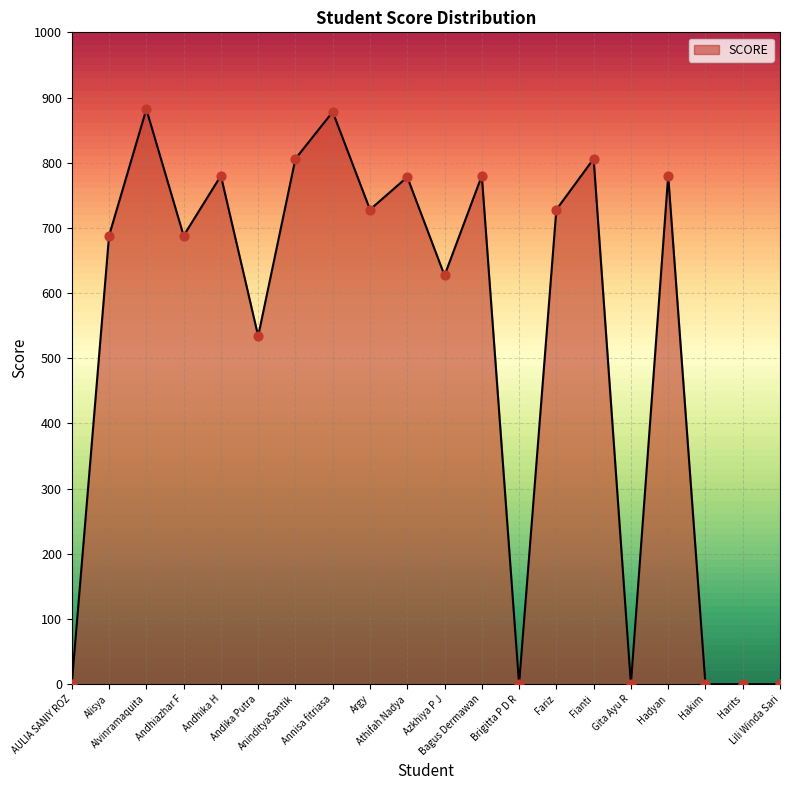

Which has a higher value, Alisya or Argy?

Argy